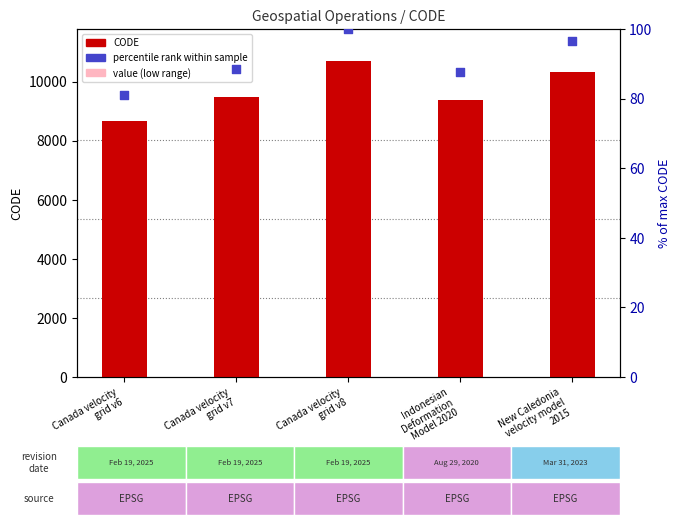

What is the total value across all series at Canada velocity
grid v8?

14019.1